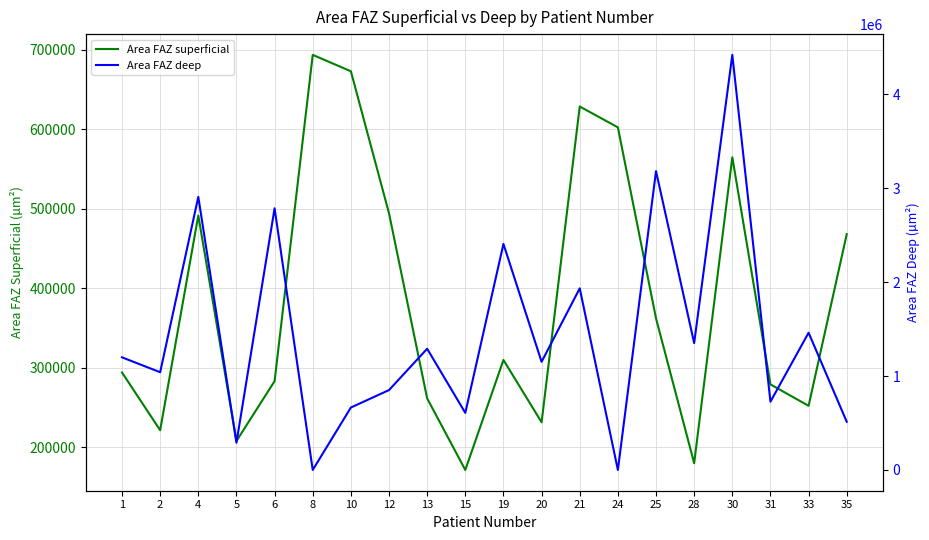

What is the maximum value for Area FAZ superficial?

693477.6